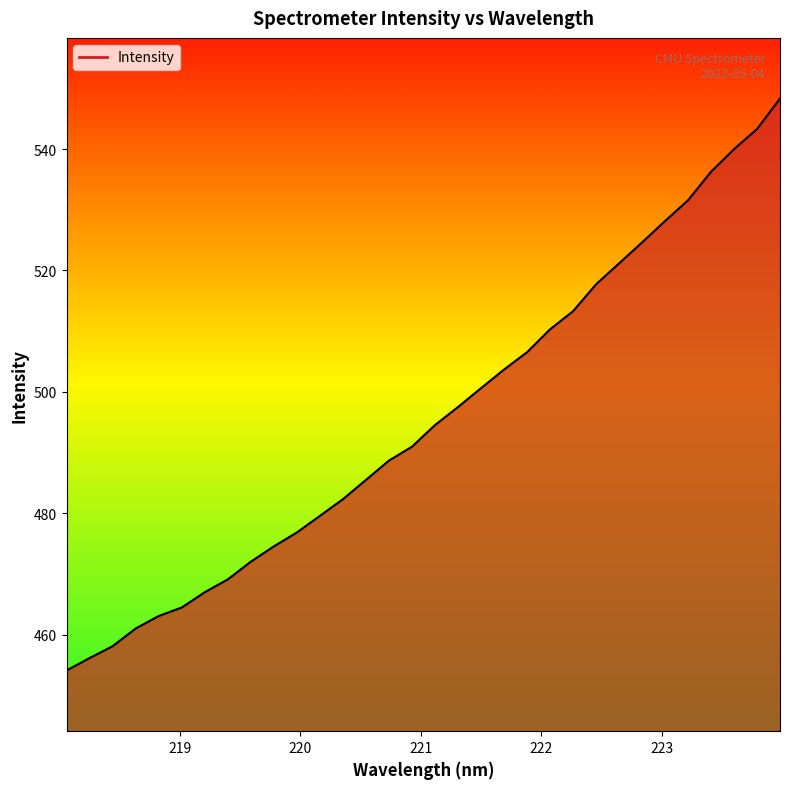

What is the maximum value shown in the chart?

548.3